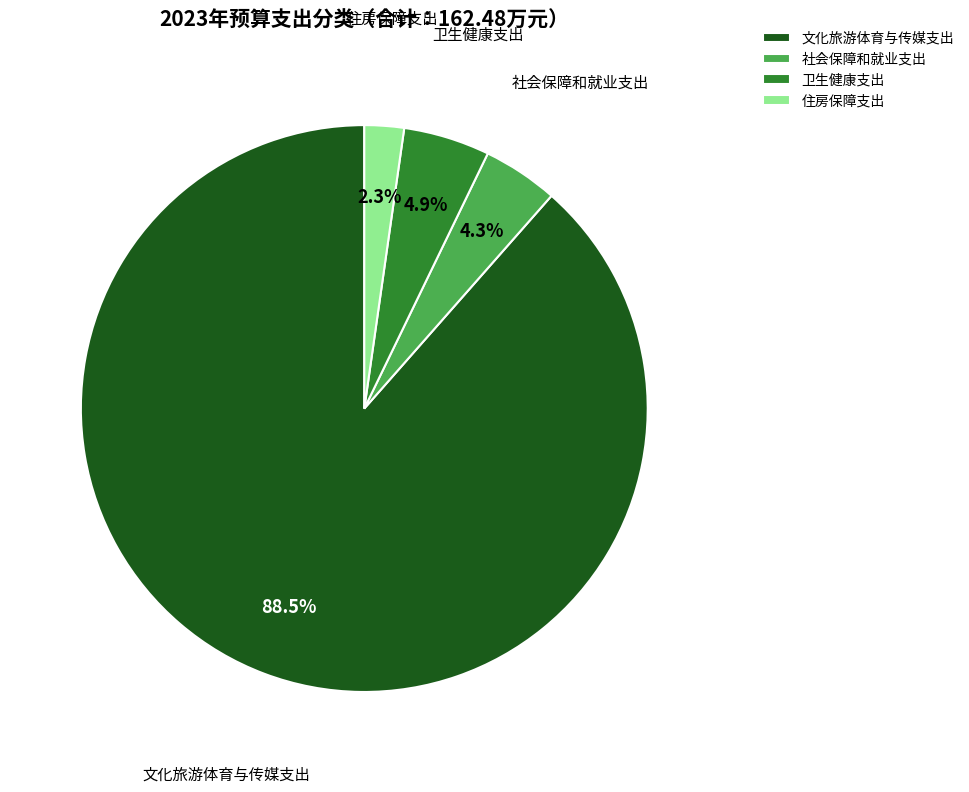

Is it true that 文化旅游体育与传媒支出 is 99% of the pie?

False